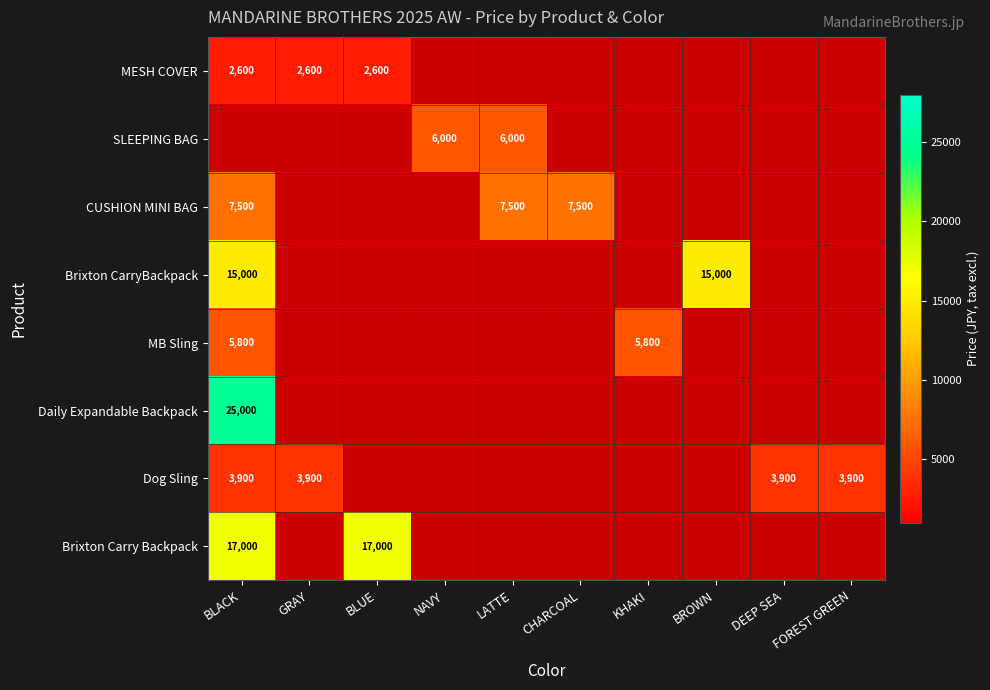

True or false: CUSHION MINI BAG has a value of 7500 at BLACK.

True